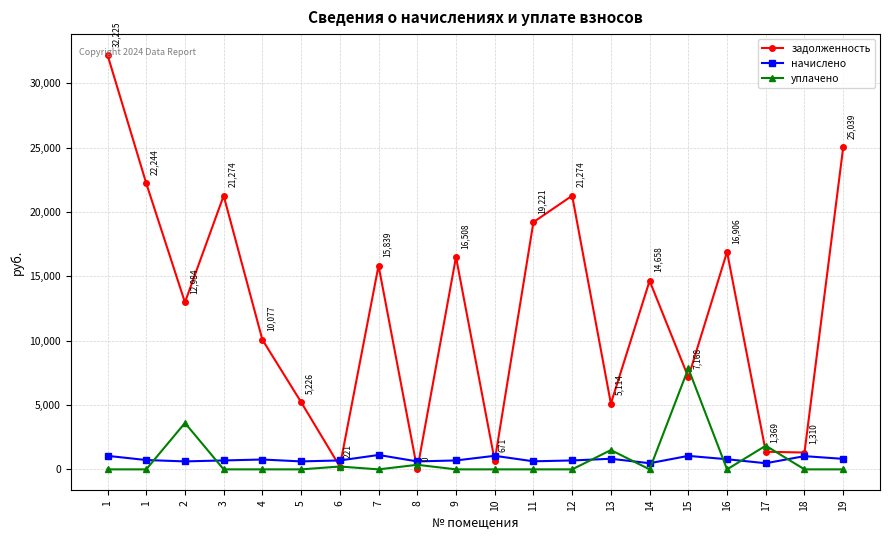

Is the value of уплачено at 5 greater than the value of задолженность at 8?

No